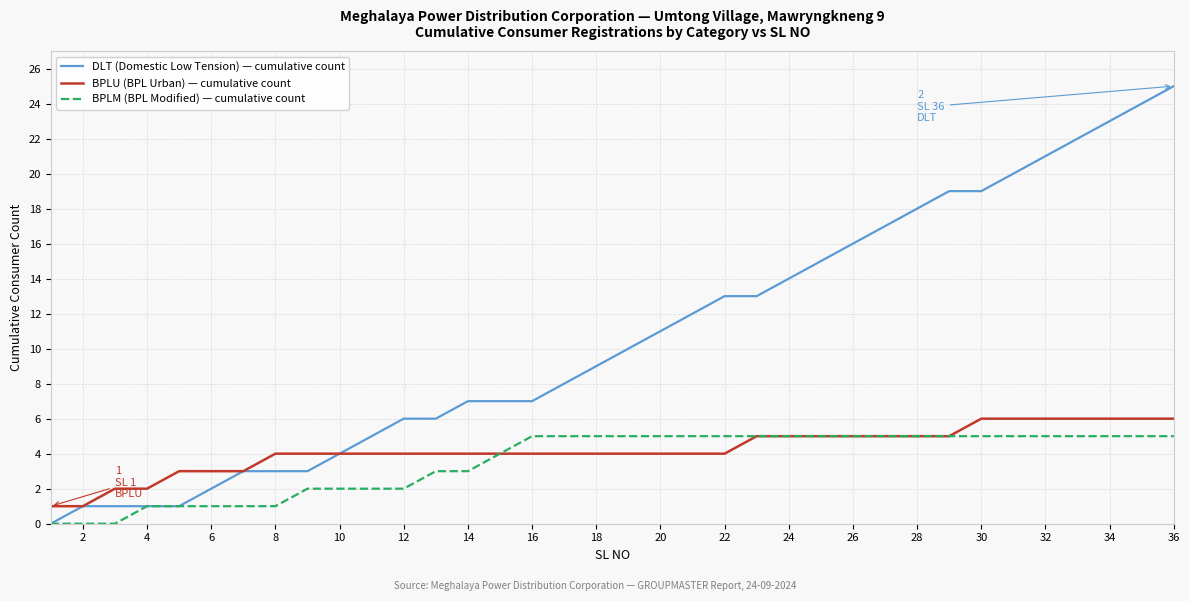

Which series has the largest total across all categories?

DLT (Domestic Low Tension) — cumulative count